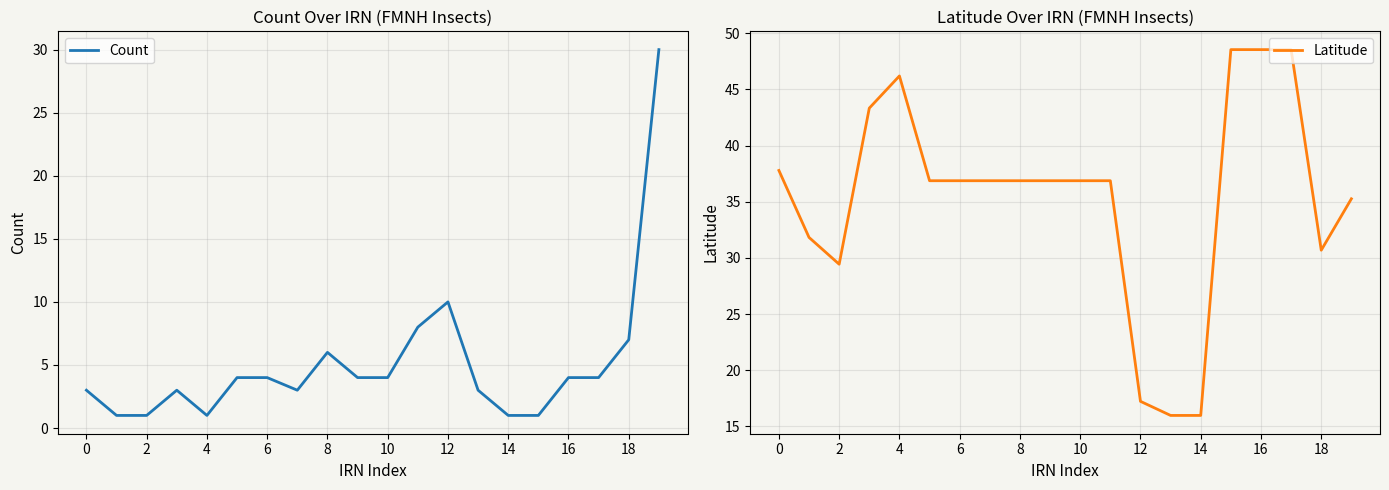

Where is Count nearest to the value 15?

12